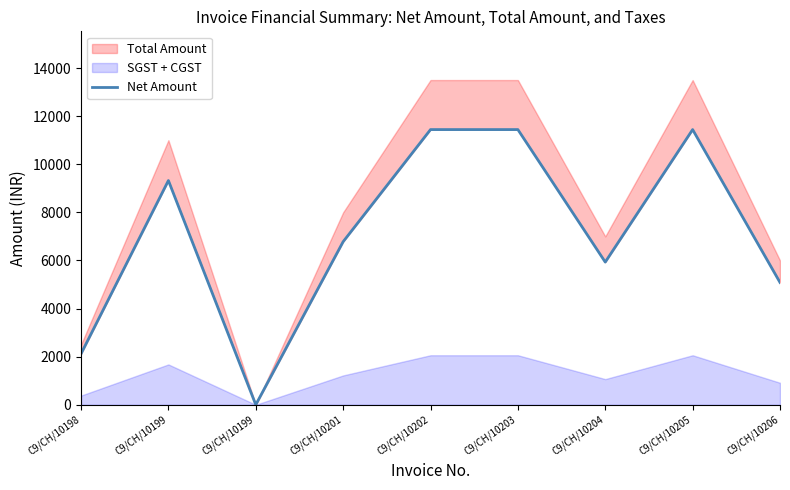

What is the difference between the maximum and minimum values?

11439.8